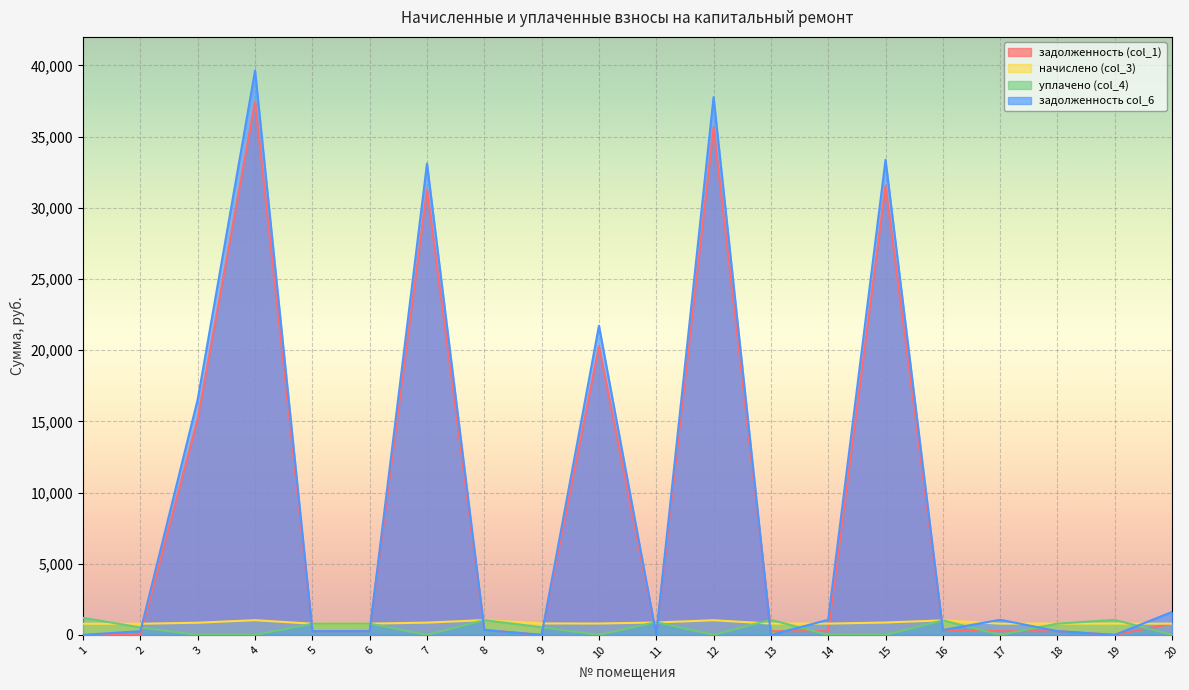

What is the total value across all series at 13?

2120.3